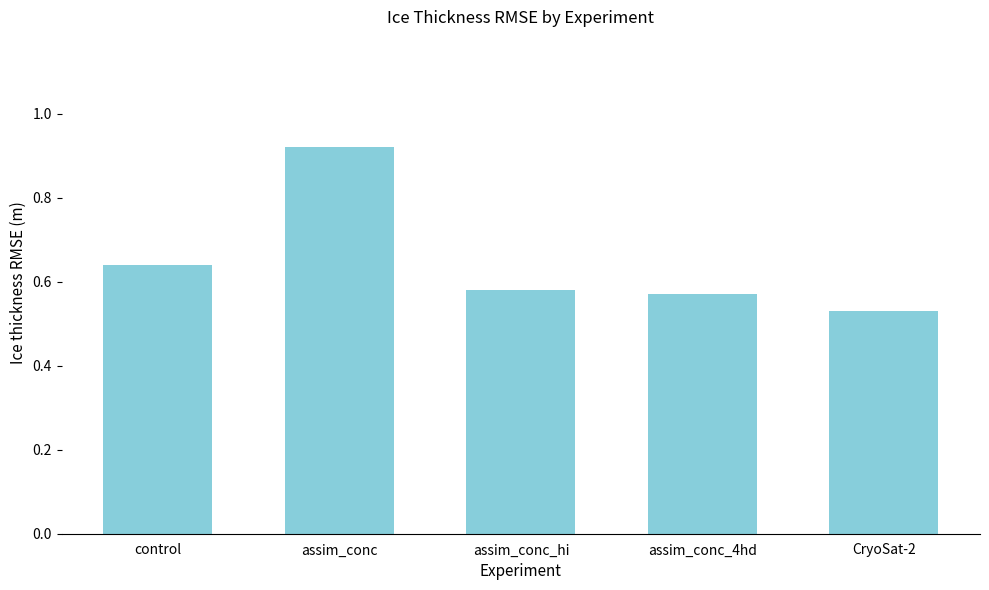

What is the label of the 4th bar from the right?

assim_conc